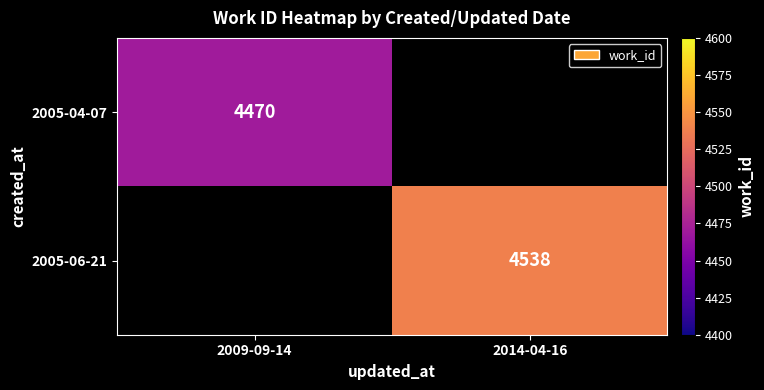

True or false: 2005-06-21 has a value of 4538 at 2014-04-16.

True